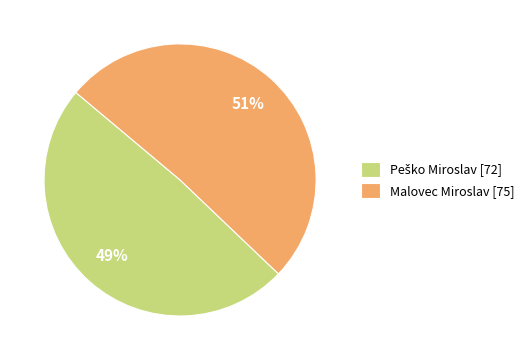

How many slices are in this pie chart?

2